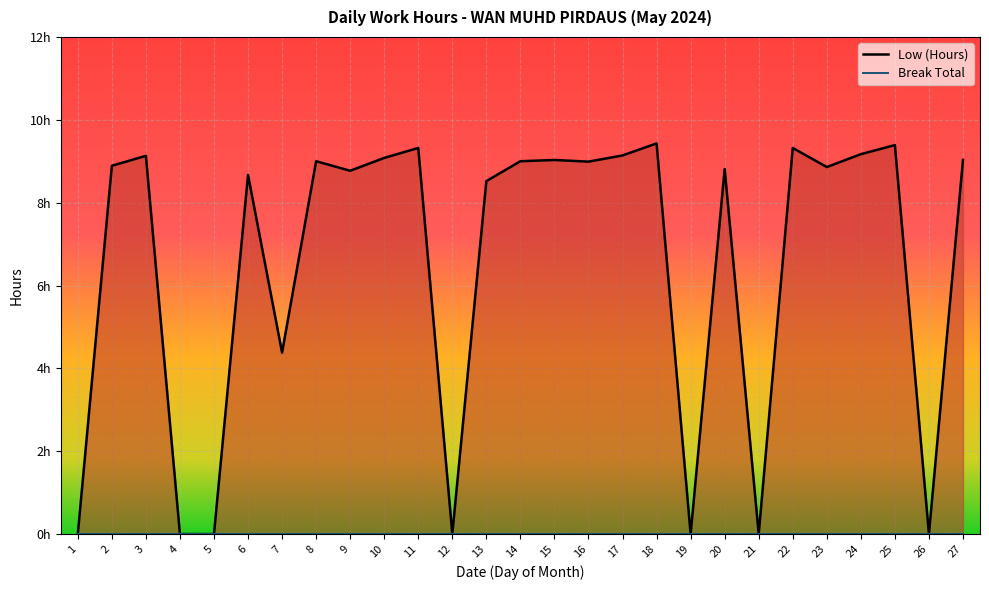

List the labels in order of value, largest first.

18, 25, 11, 22, 24, 17, 3, 10, 15, 27, 8, 14, 16, 2, 23, 20, 9, 6, 13, 7, 1, 4, 5, 12, 19, 21, 26